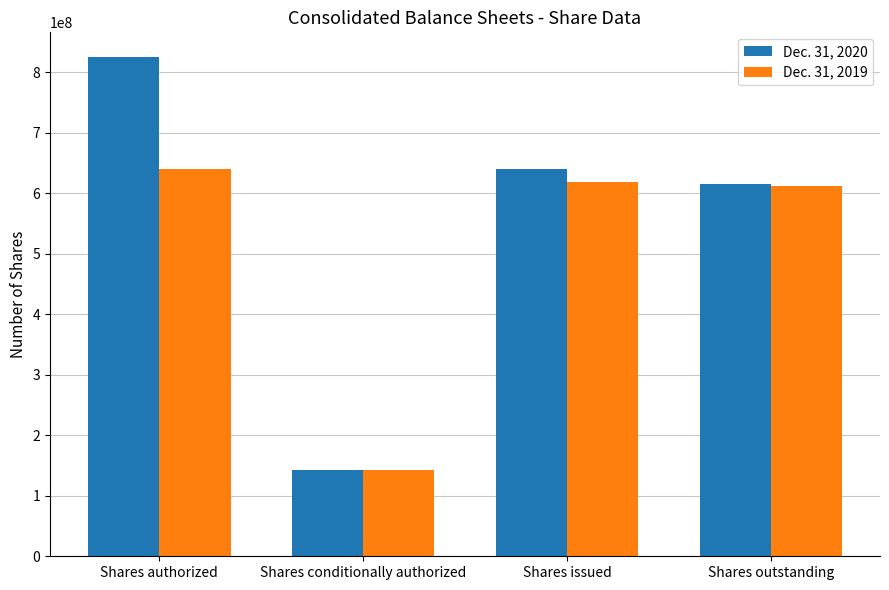

The Dec. 31, 2020 series shows 64329566 at Shares conditionally authorized. True or false?

False